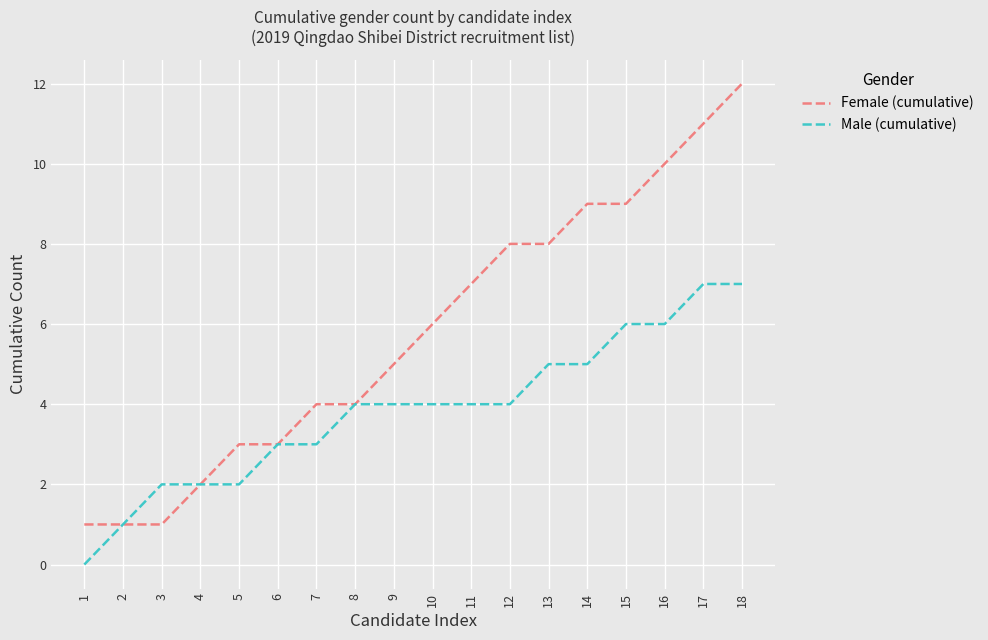

Which series has the largest total across all categories?

Female (cumulative)